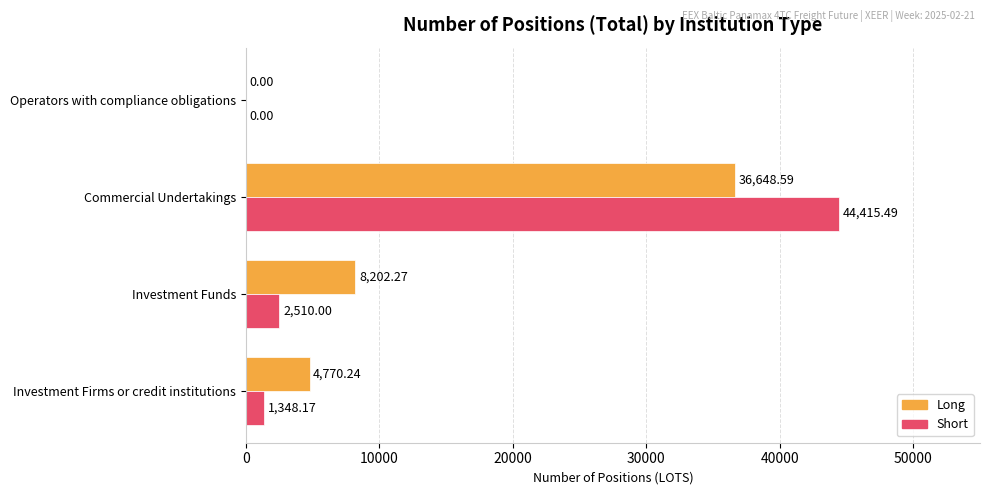

What is the sum of the Short values at Operators with compliance obligations and Commercial Undertakings?

44415.5